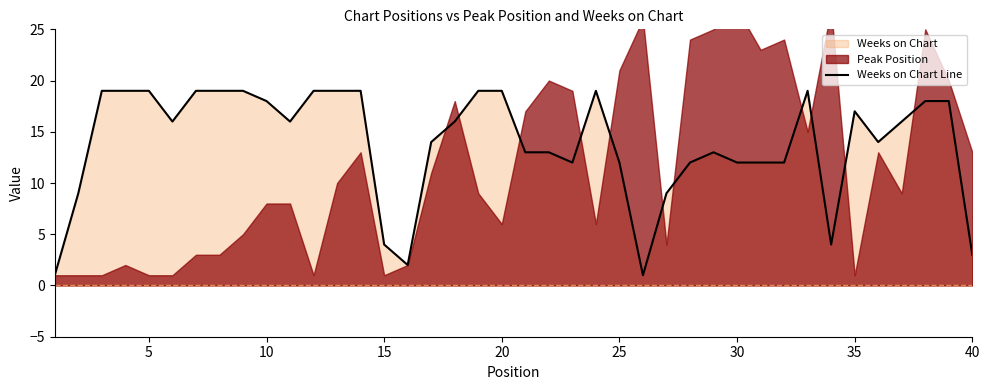

What is the highest value of the Weeks on Chart Line series?

19